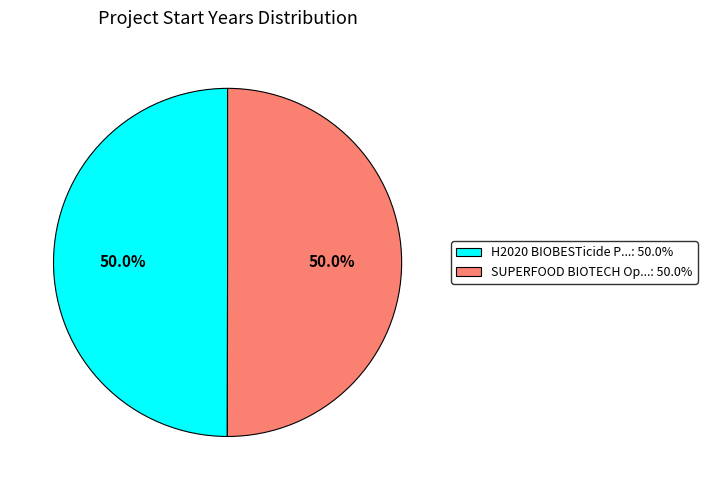

Count the number of slices in the pie.

2